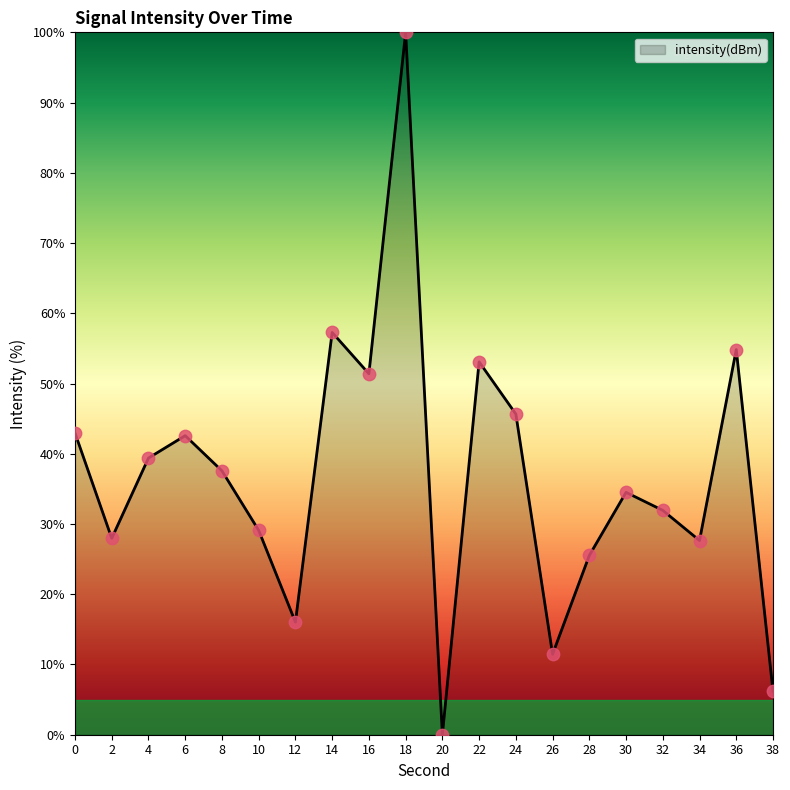

What is the change in value from 8 to 36?

+17.3